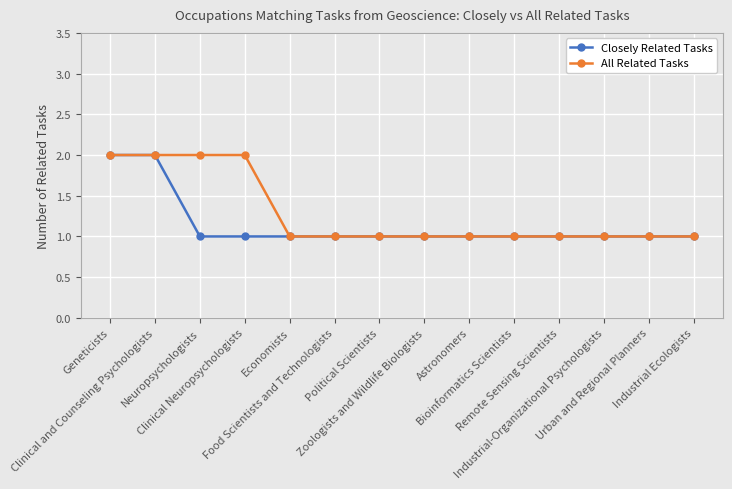

Count the number of categories in the chart.

14